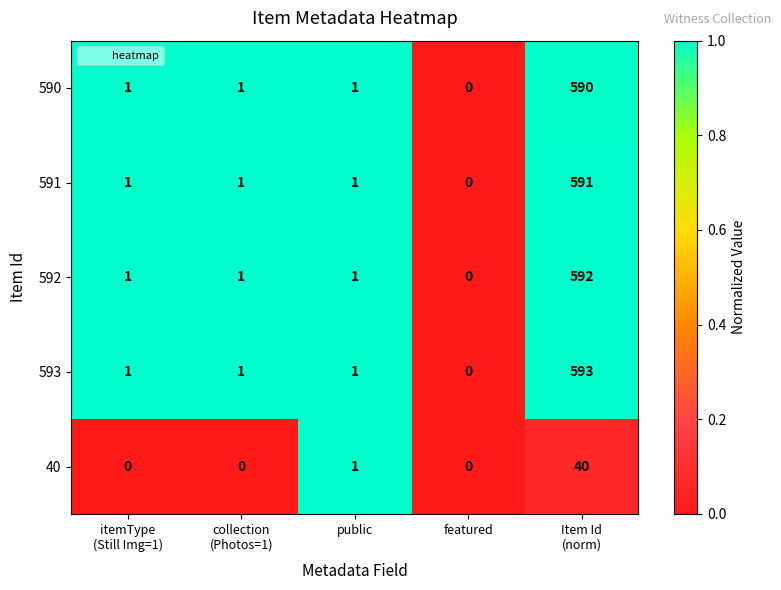

Which series has the largest total across all categories?

593